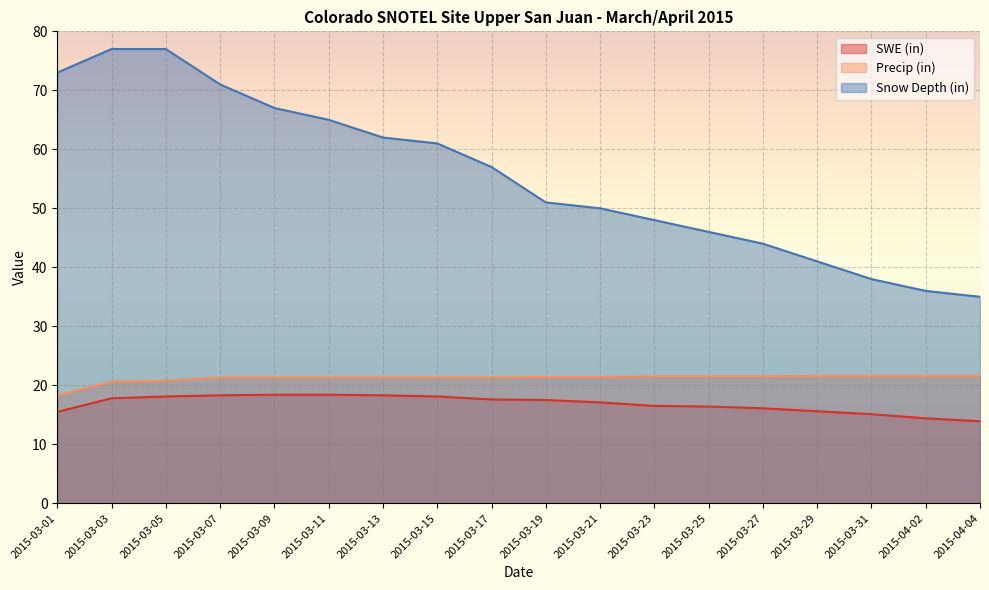

Which series has the largest range (max minus min)?

Snow Depth (in)